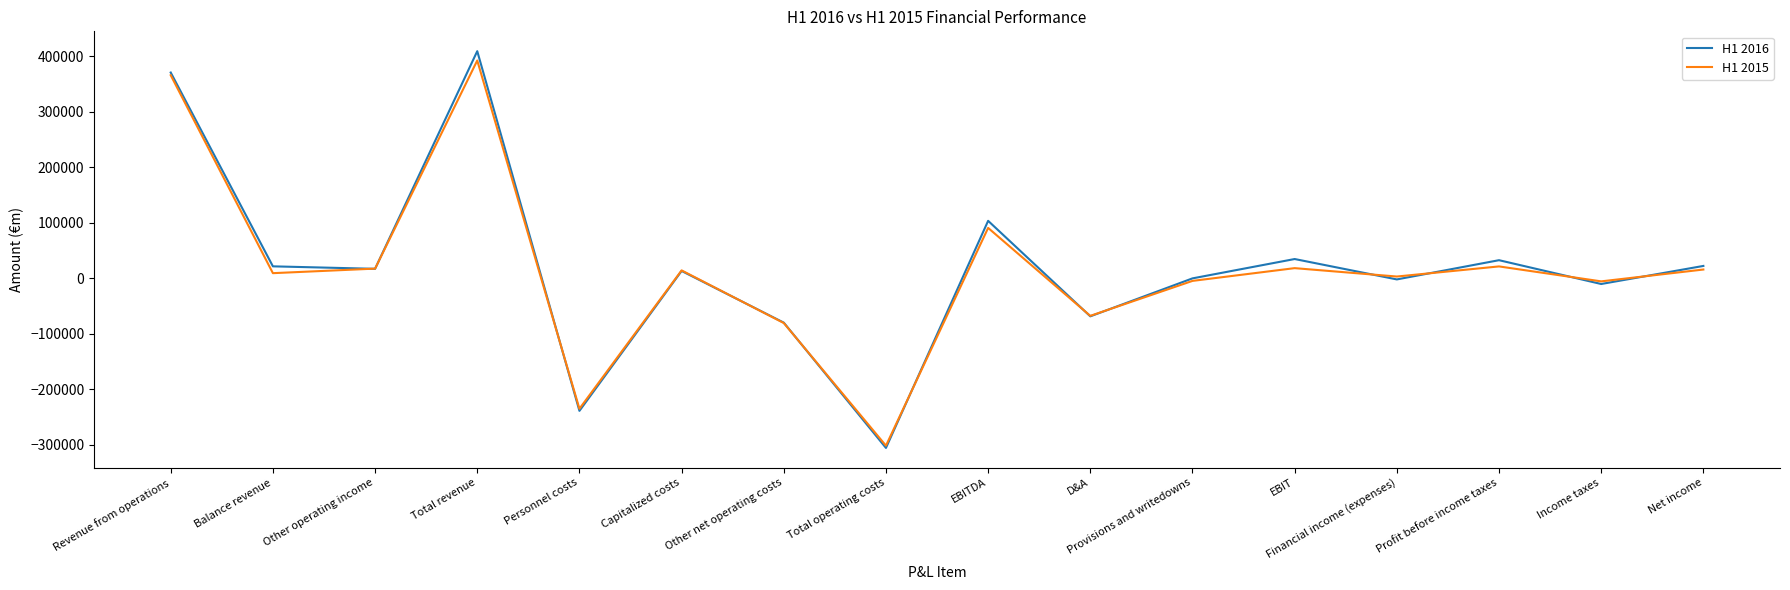

How many distinct data groups are displayed?

2